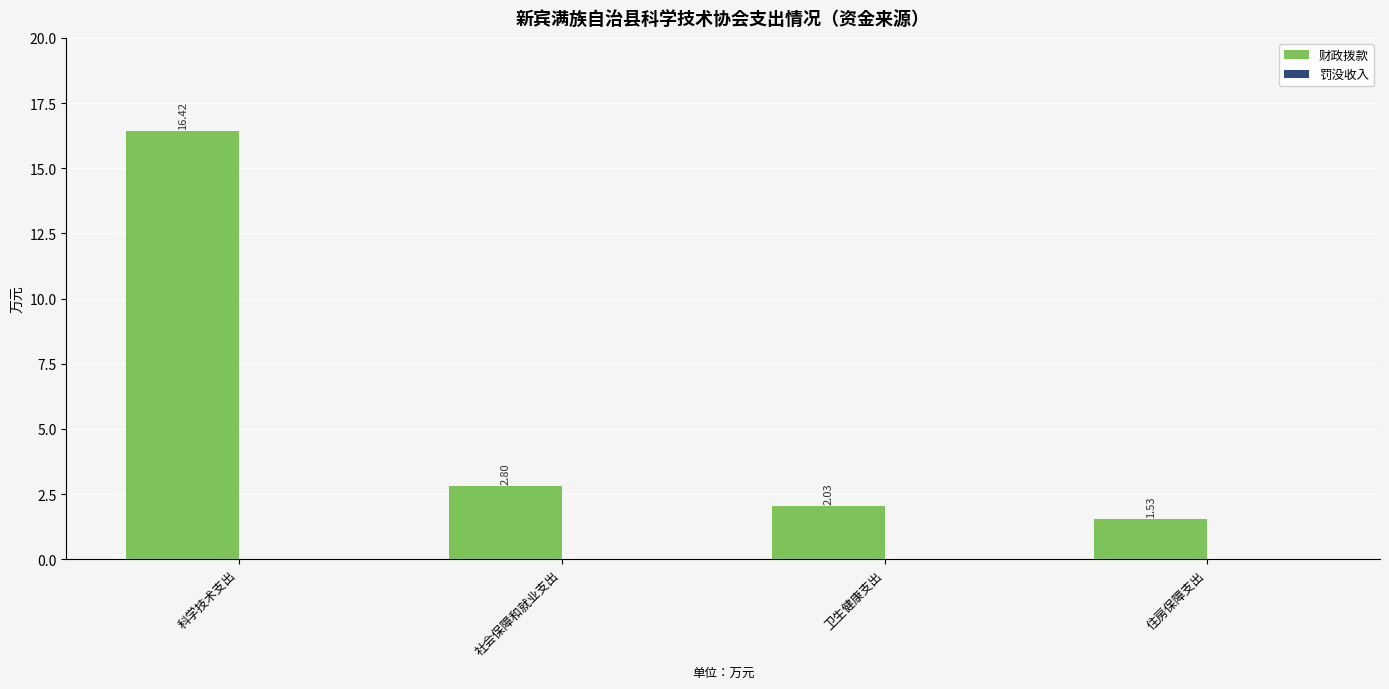

What is the label of the 1st bar from the left?

科学技术支出